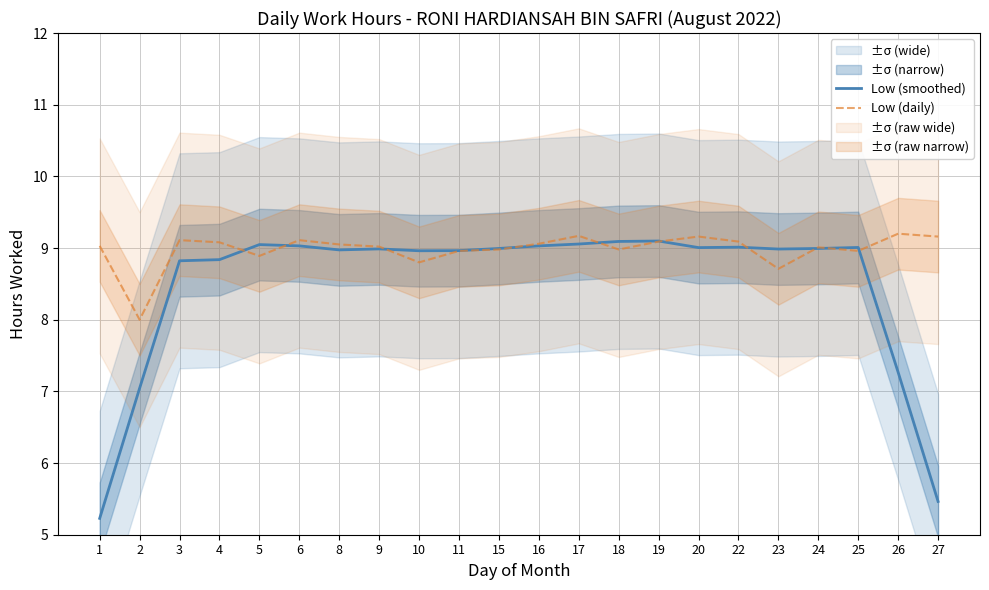

Reading right to left, transcribe all the data shown in this chart.

Low (smoothed): 5.5	7.3	9.0	9.0	9.0	9.0	9.0	9.1	9.1	9.1	9.0	9.0	9.0	9.0	9.0	9.0	9.0	9.0	8.8	8.8	7.0	5.2
Low (daily): 9.2	9.2	9.0	9.0	8.7	9.1	9.2	9.1	9.0	9.2	9.1	9.0	9.0	8.8	9.0	9.1	9.1	8.9	9.1	9.1	8.0	9.0